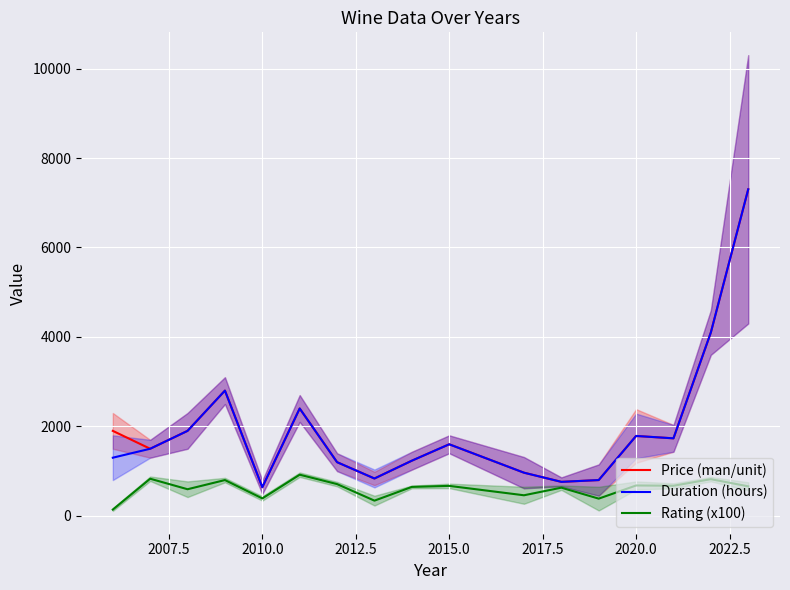

Is it true that Rating (x100) equals 309.6 at 2015.0?

False